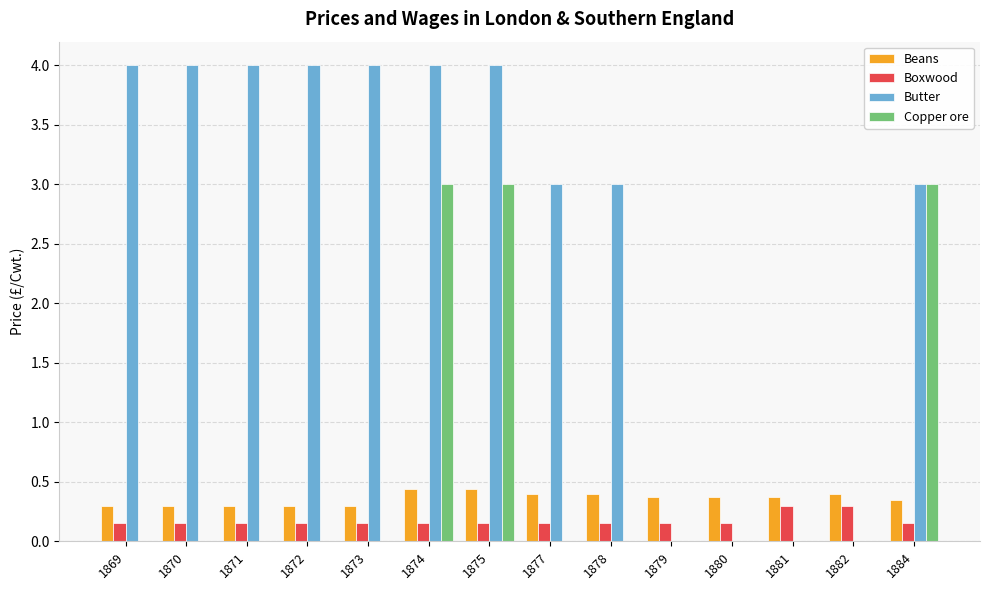

What is the total value across all series at 1879?

0.5